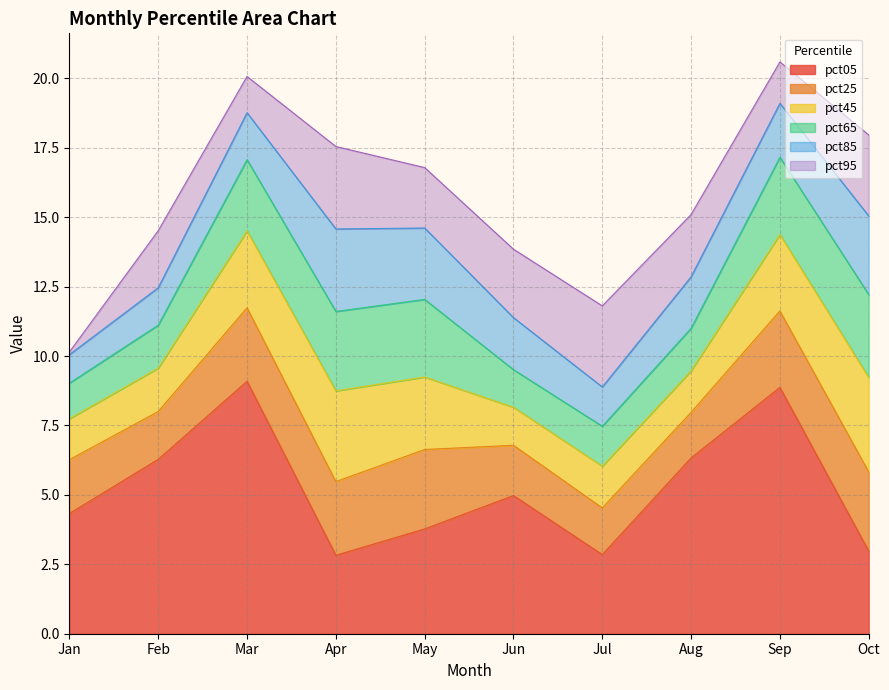

What is the highest value of the pct05 series?

9.1